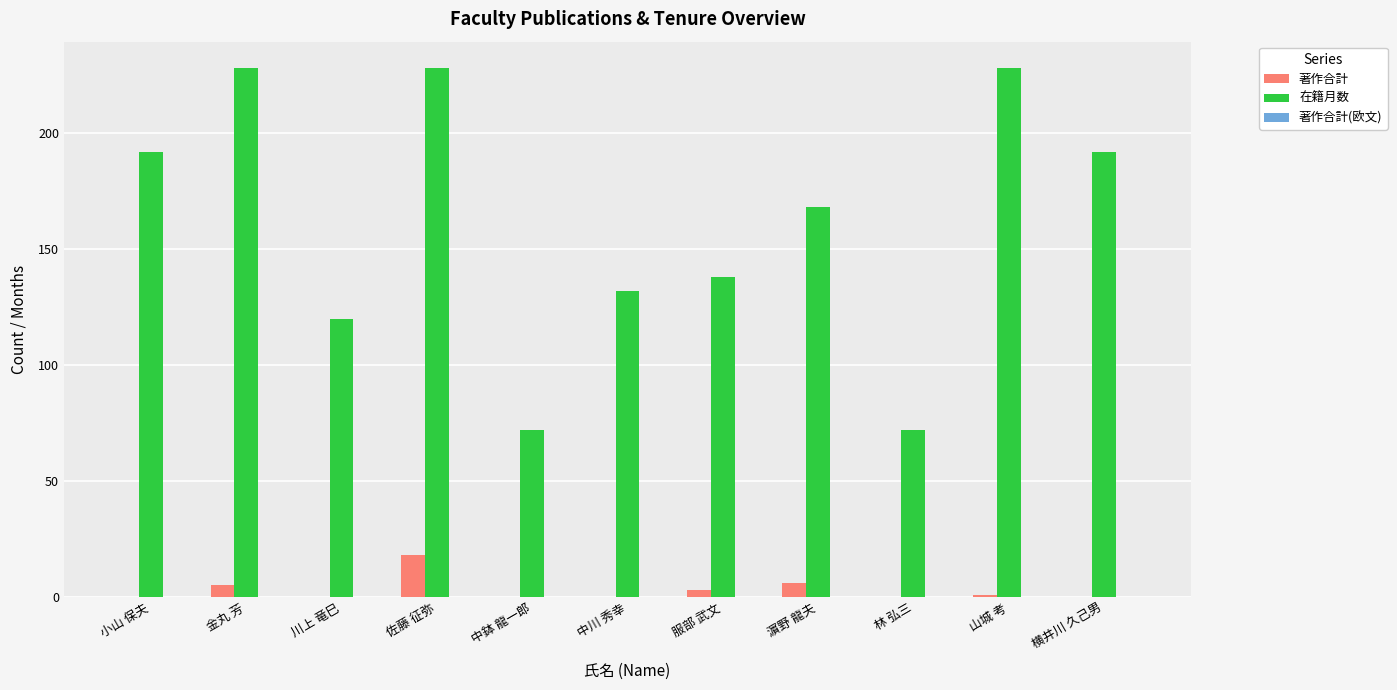

Is it true that 著作合計 equals 5 at 金丸 芳?

True